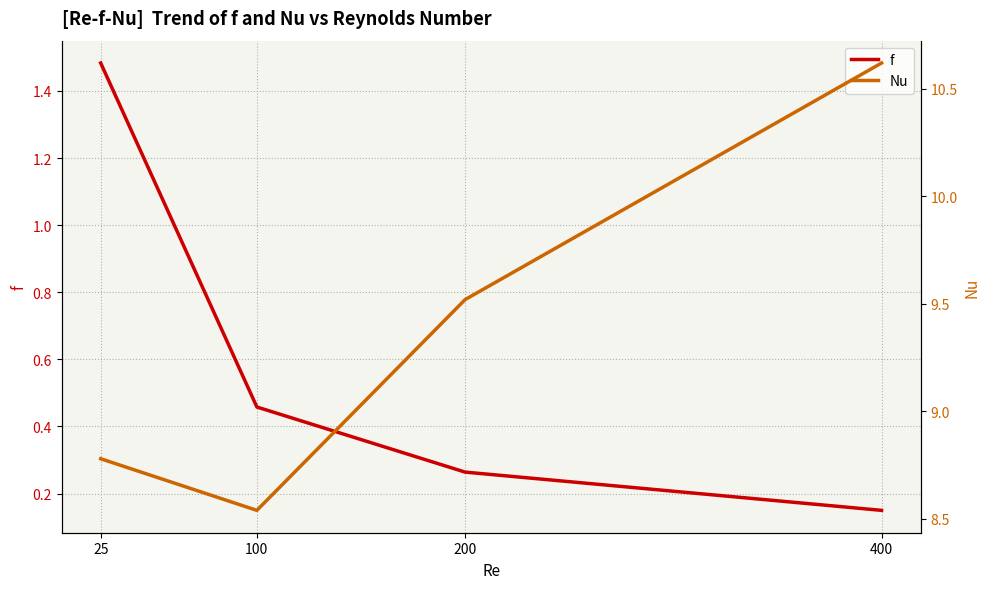

Is it true that Nu equals 16.3 at 200?

False